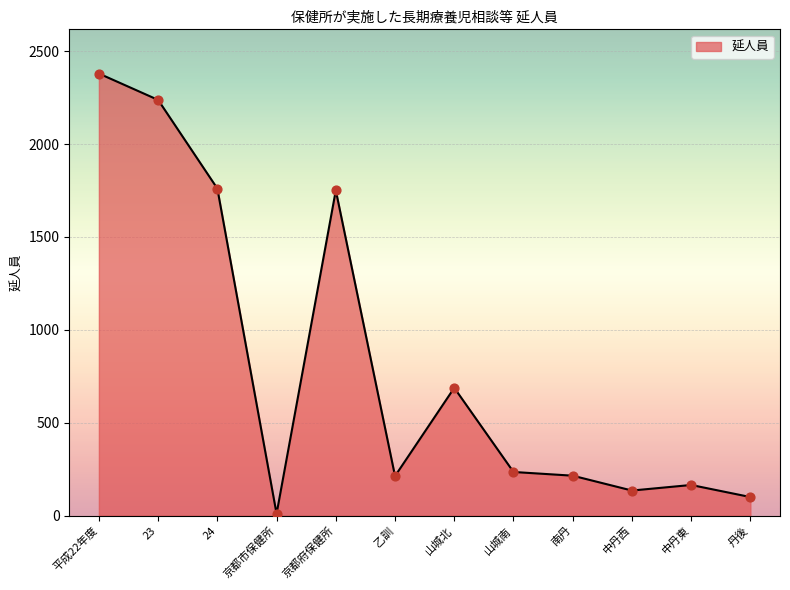

Approximately how many times larger is the value at 京都市保健所 compared to 中丹東?

0.1